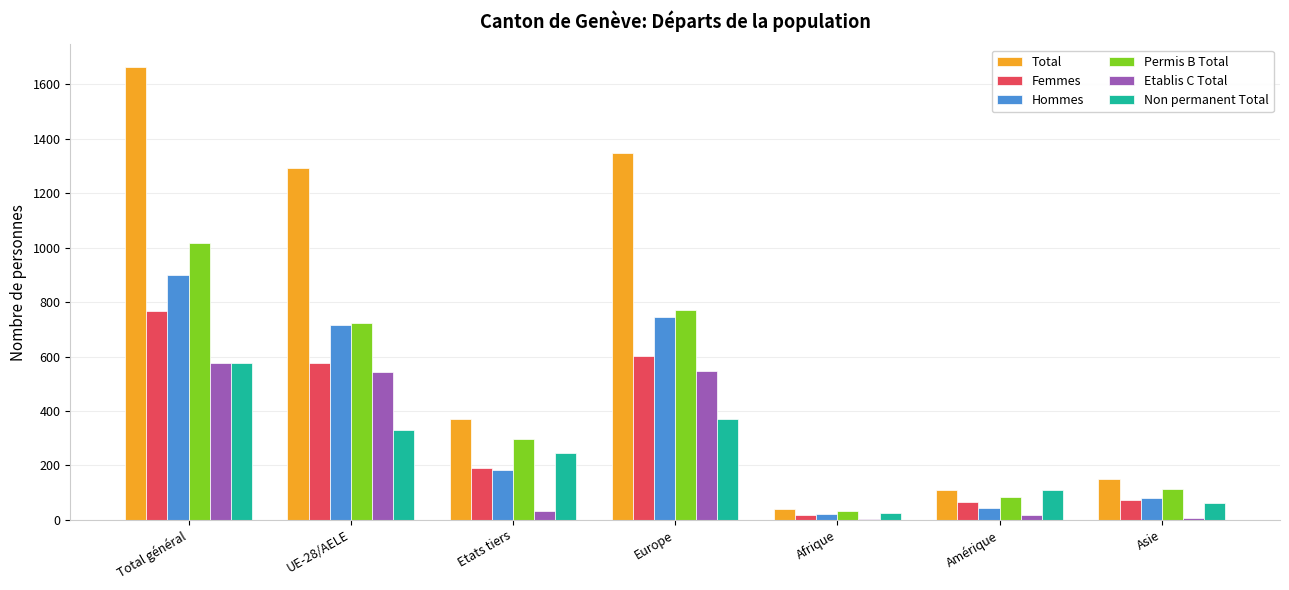

What is the average value of the Etablis C Total series?

247